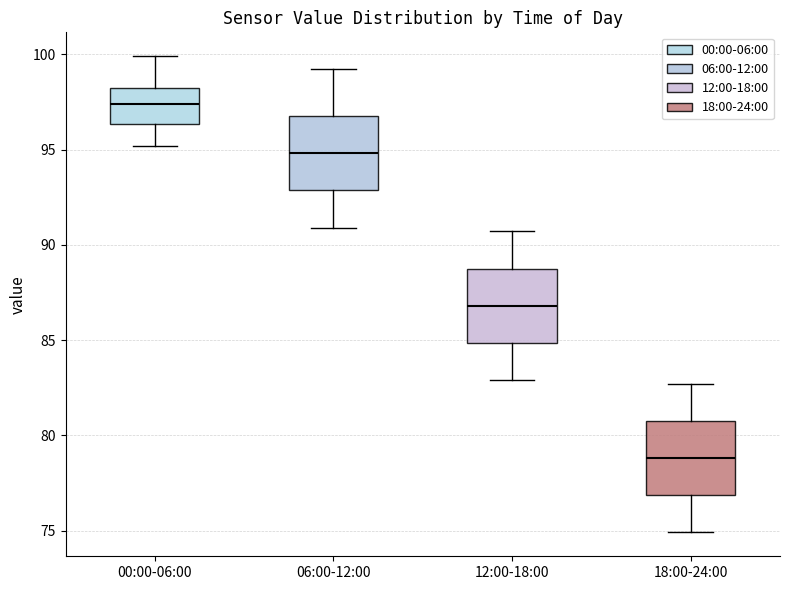

Reading left to right, read every box against the y-axis: the position of its median line, the range the box covers, and the ends of its whiskers. The values are not printed on the chart, so give them approximately, as read against the axis.

00:00-06:00: median 97.5, box 96.5 to 98.0, whiskers 95.0 to 100.0
06:00-12:00: median 95.0, box 93.0 to 97.0, whiskers 91.0 to 99.0
12:00-18:00: median 87.0, box 85.0 to 89.0, whiskers 83.0 to 90.5
18:00-24:00: median 79.0, box 77.0 to 81.0, whiskers 75.0 to 82.5